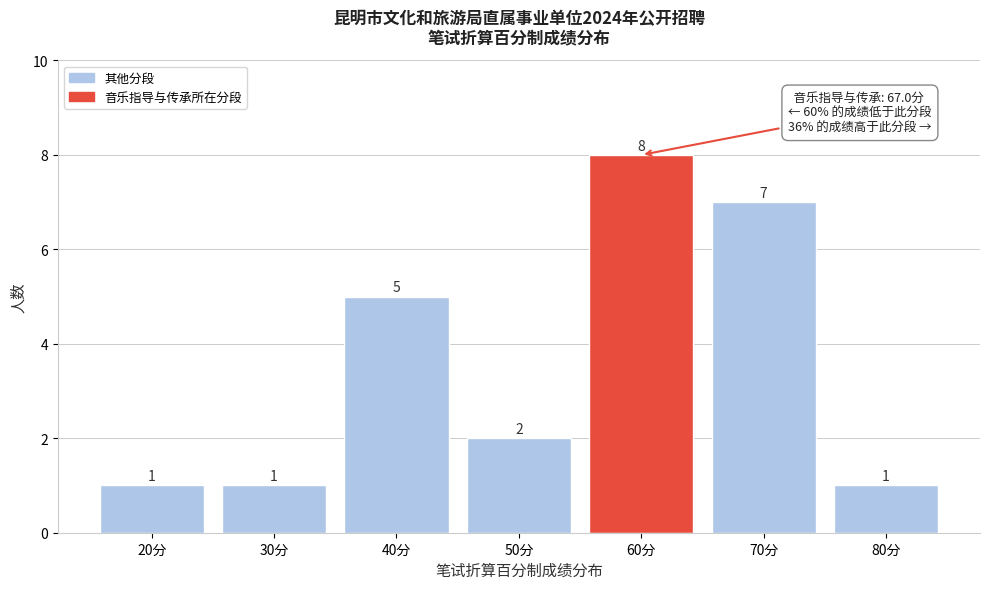

Reading left to right, what are all the values shown in this chart?

1	1	5	2	8	7	1